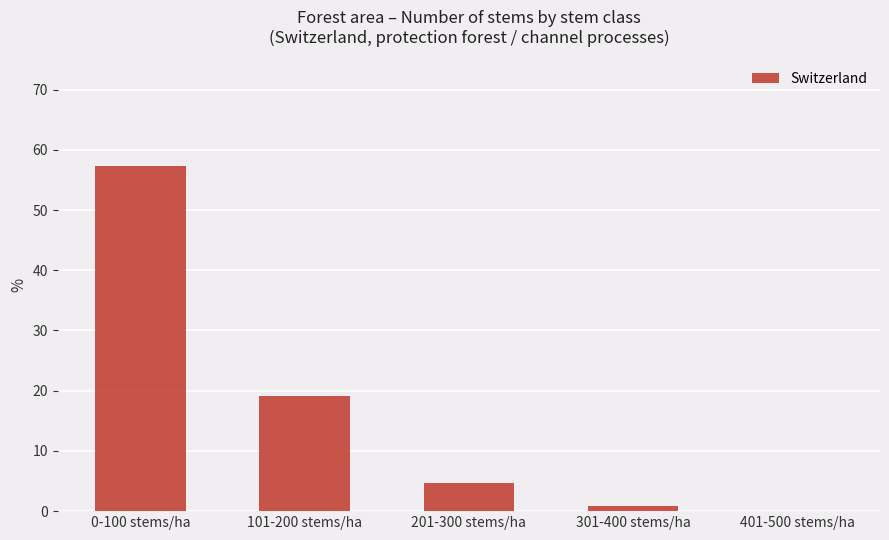

The chart shows a value of 10.7 at 101-200 stems/ha. True or false?

False